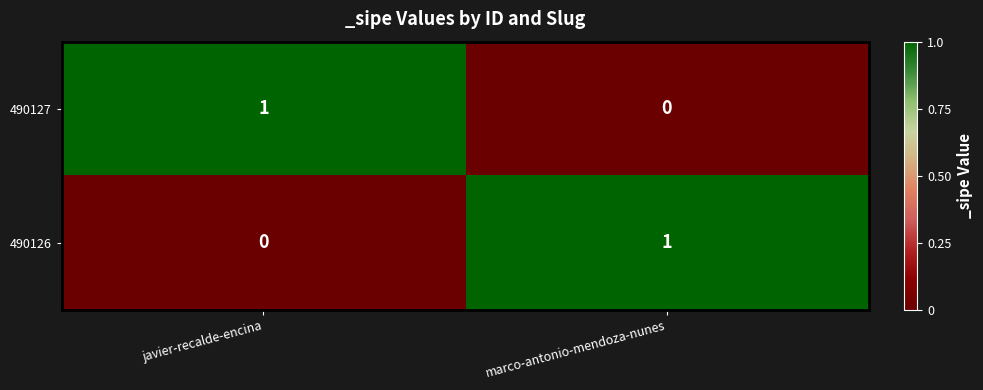

Reading left to right, what are all the values shown in this chart?

490127: 1	0
490126: 0	1